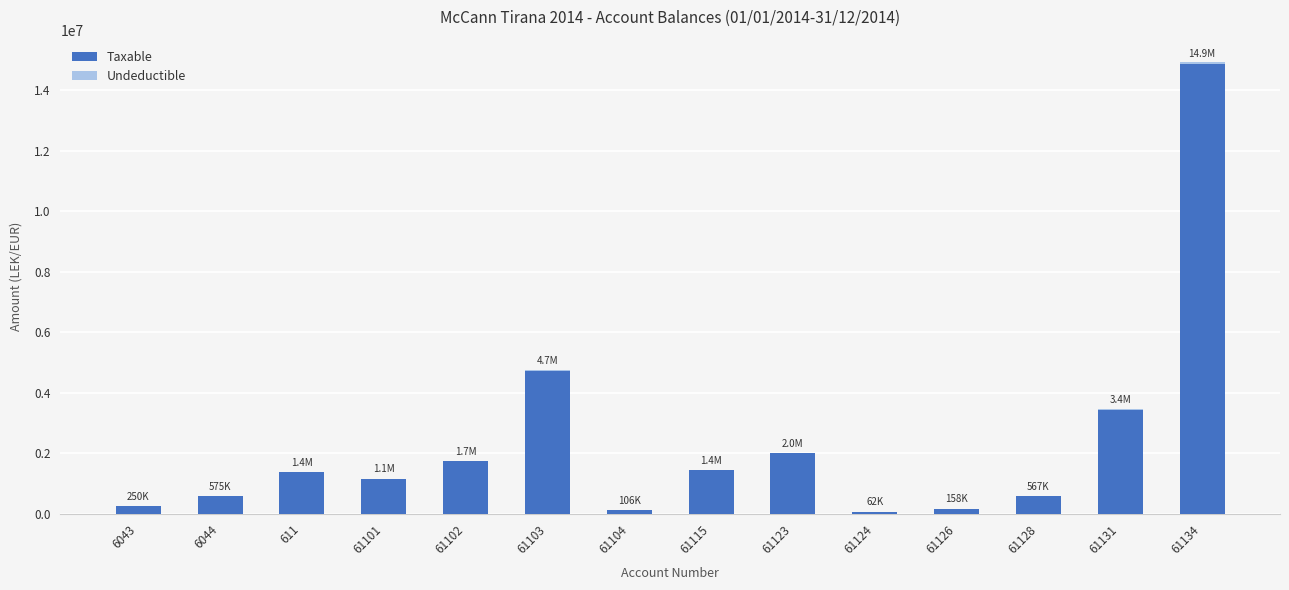

What is the highest value of the Taxable series?

14887859.8